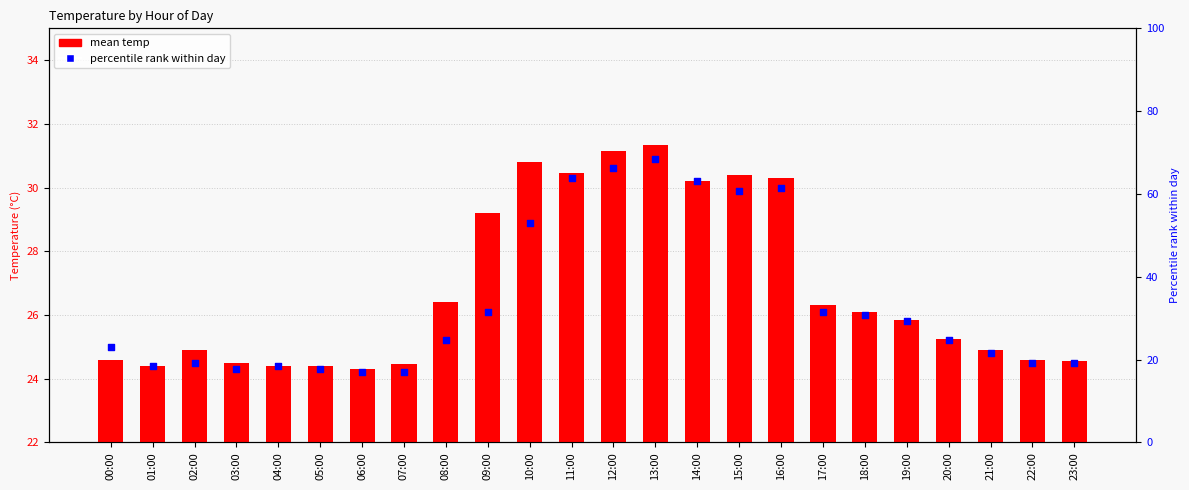

At which category is the sum across all series the highest?

13:00